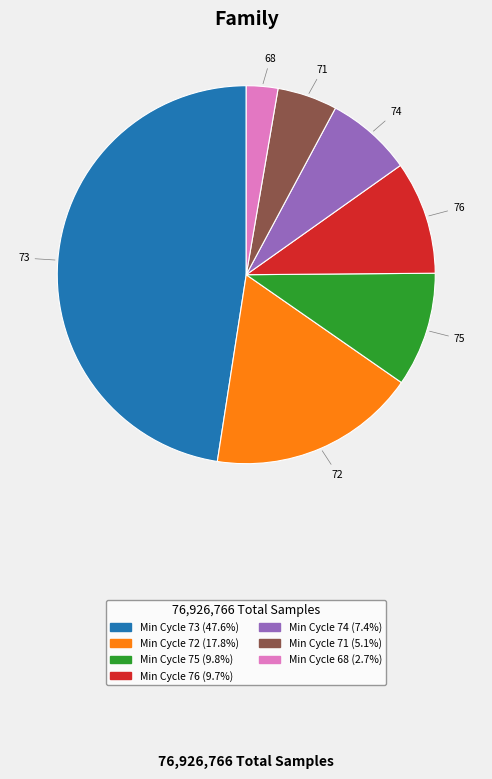

Is there any slice that represents more than half of the pie?

No